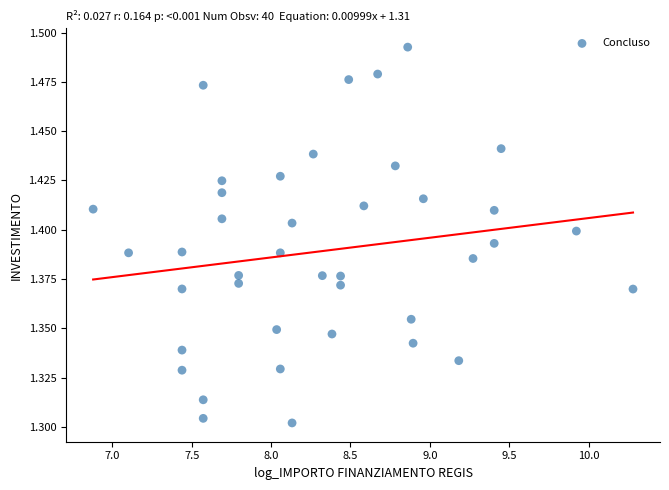

What is the range of X values (max minus min)?

3.4